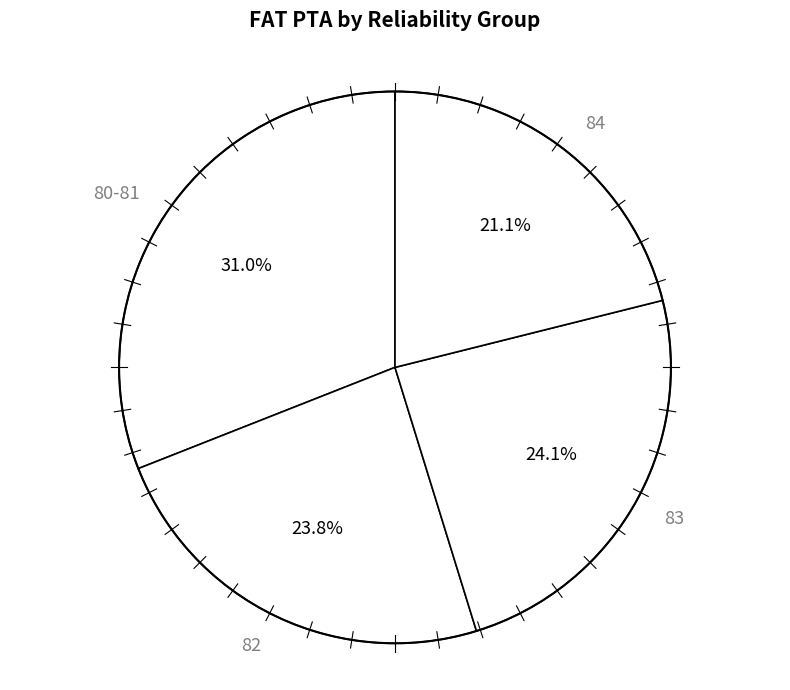

Combined, do 82 and 80-81 account for over 50%?

Yes